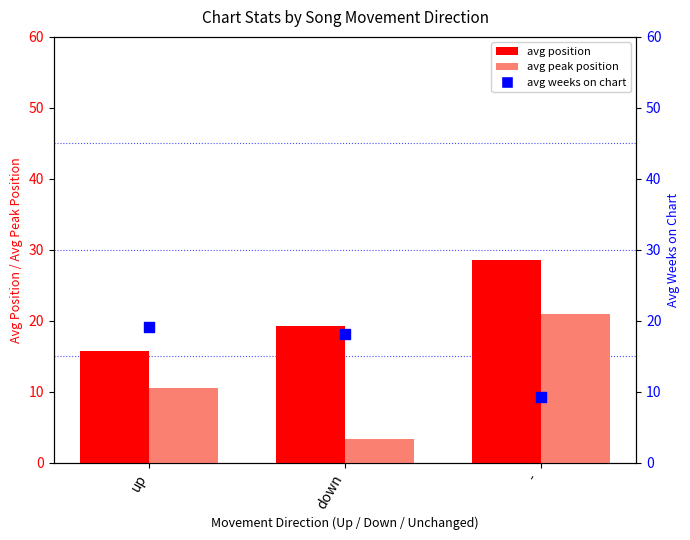

Which series has the largest total across all categories?

avg position